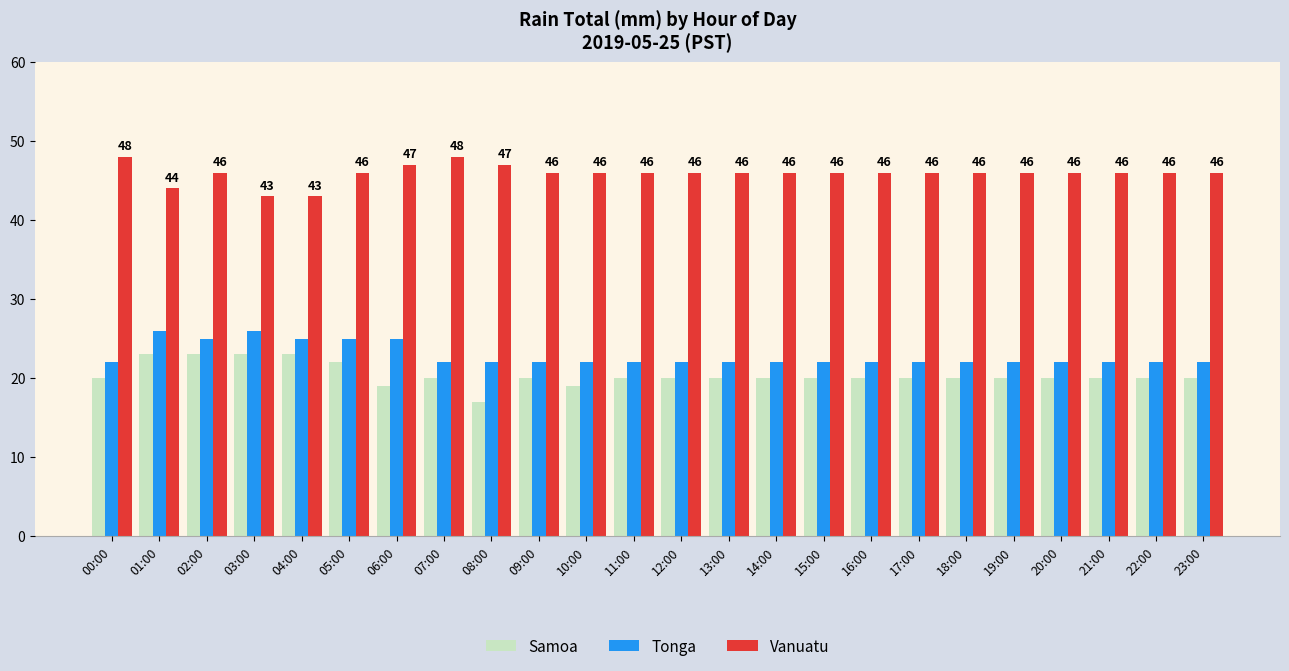

What is the greatest value displayed?

48